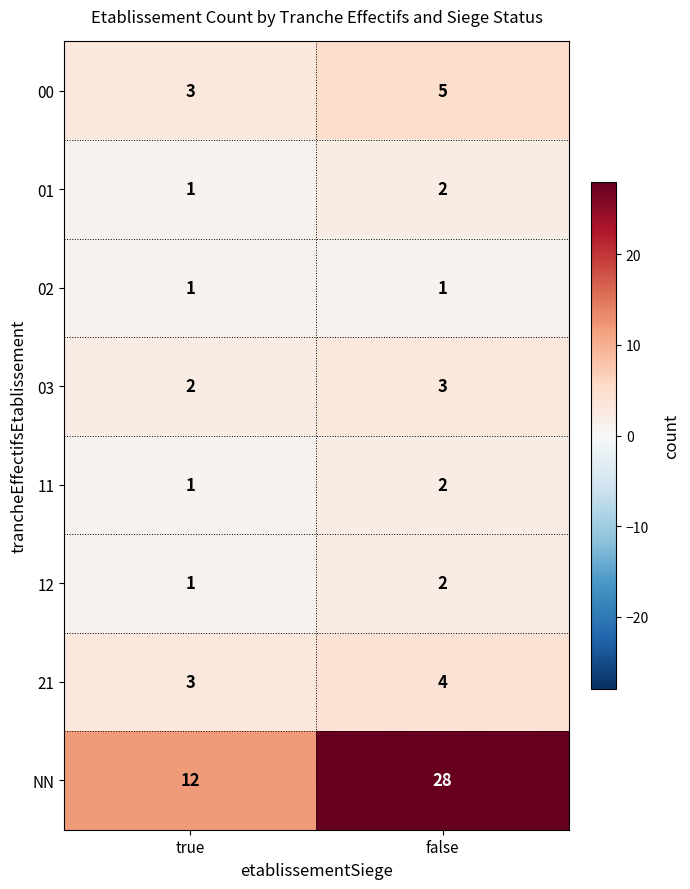

How many data points does each series have?

2